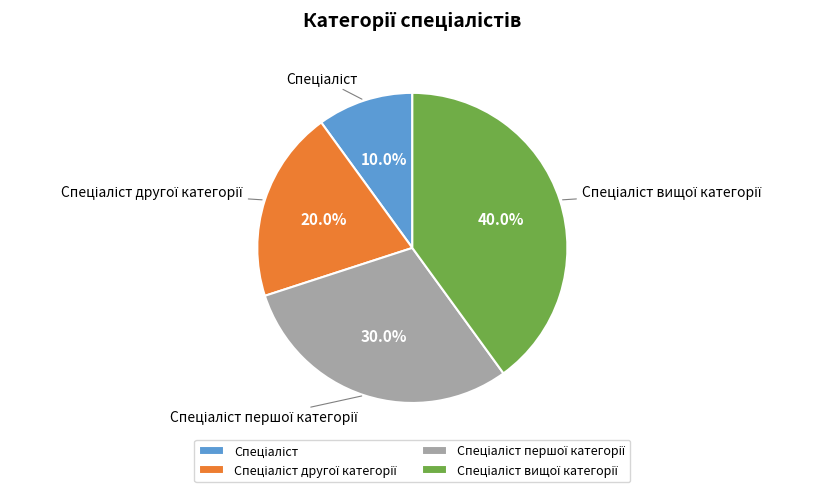

Does any single category account for the majority?

No